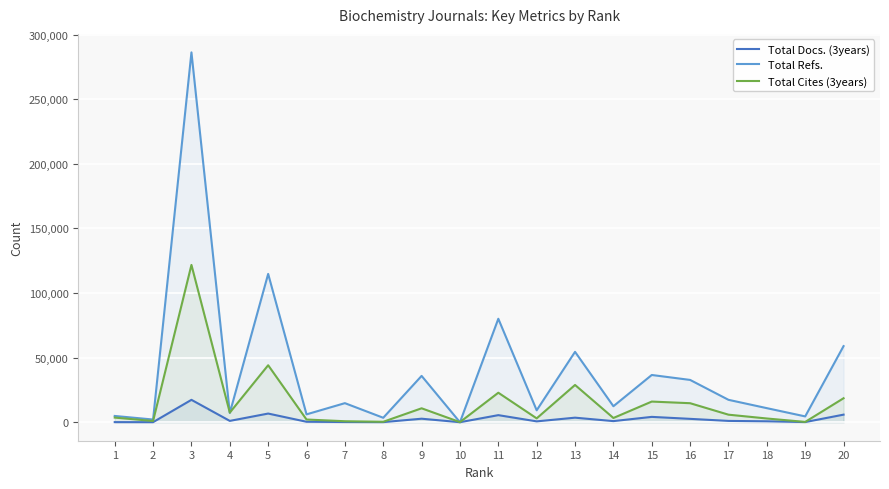

Which label corresponds to the smallest value in the chart?

10